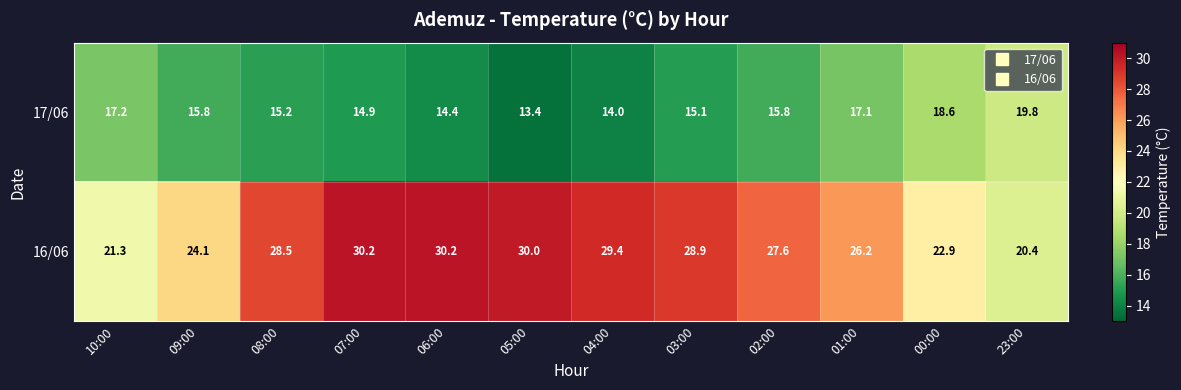

The value of 16/06 at 09:00 is 39.5. True or false?

False